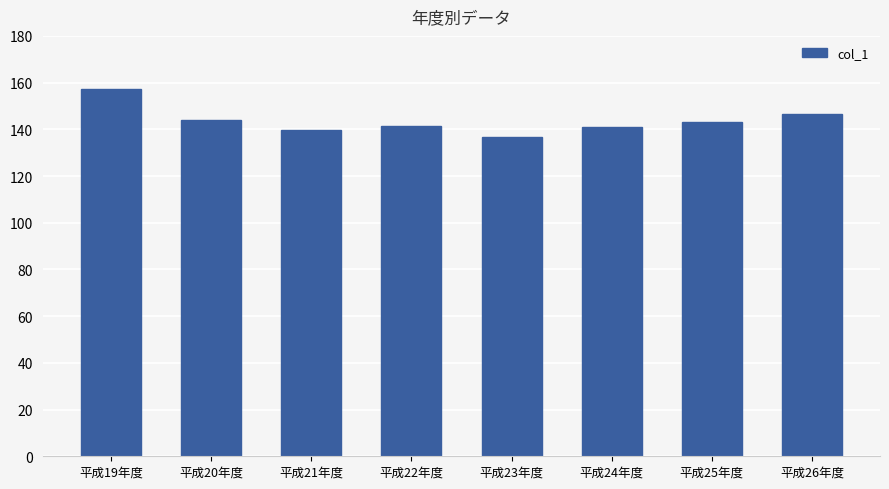

Where does the data first go above 143?

平成19年度